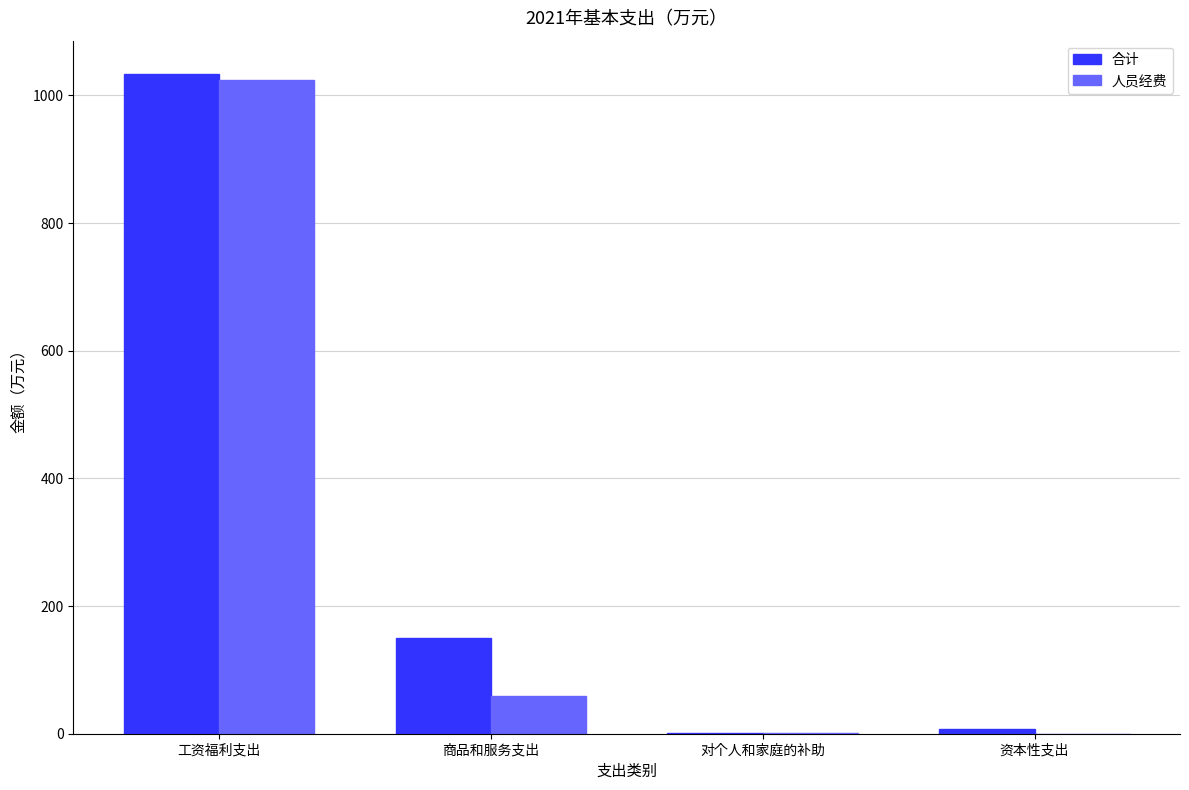

What is the difference between the 人员经费 values at 资本性支出 and 商品和服务支出?

58.4